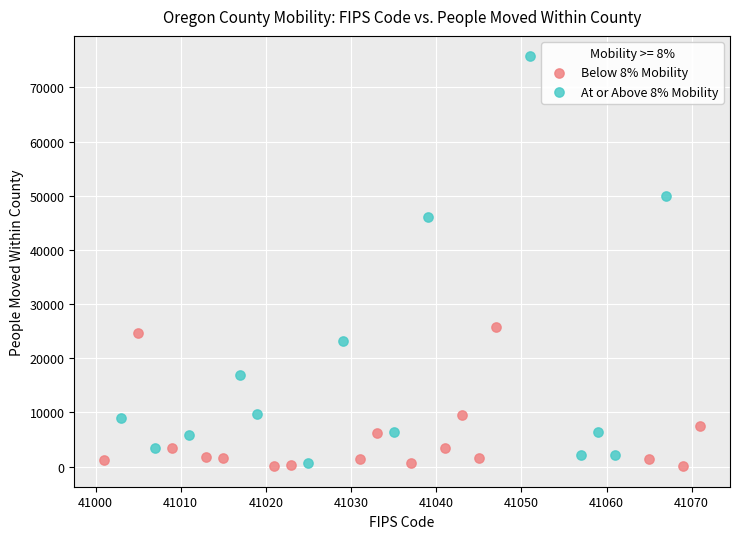

Which series has the largest Y range (max minus min)?

At or Above 8% Mobility